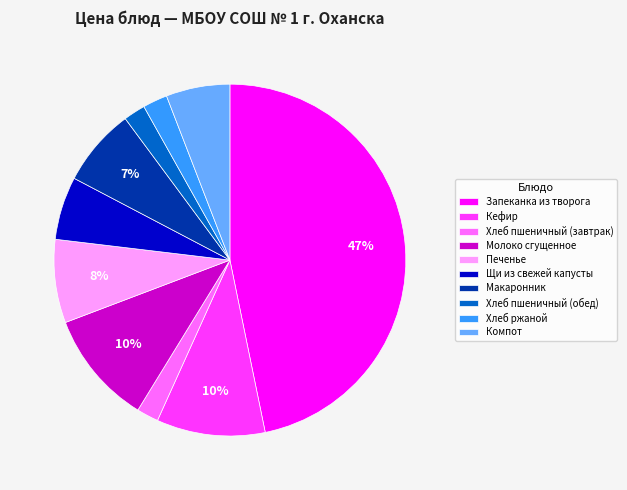

Approximately how many times larger is the value at Компот compared to Молоко сгущенное?

0.6